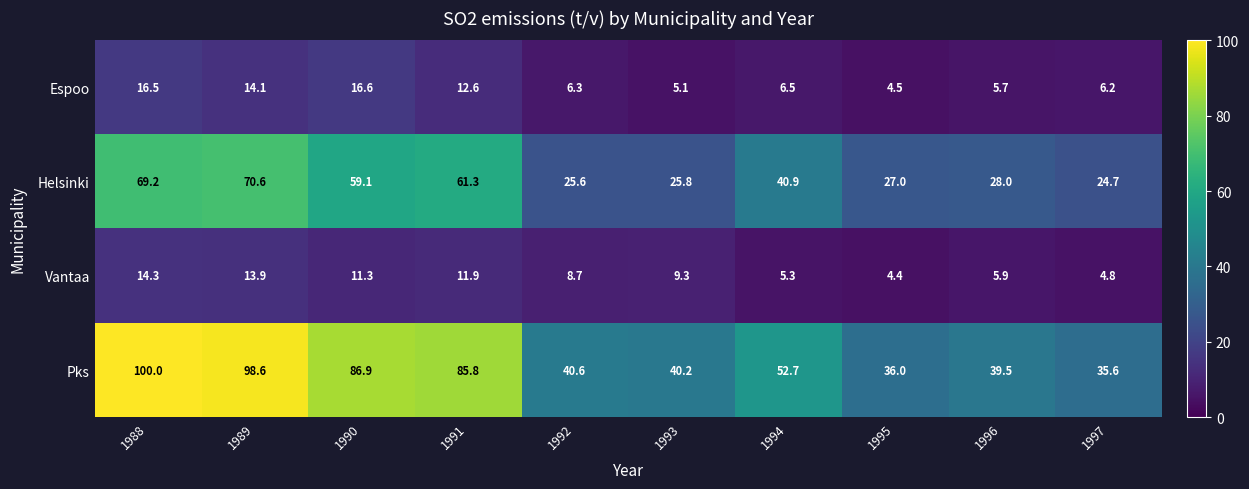

What is the difference between the Espoo values at 1991 and 1996?

6.9